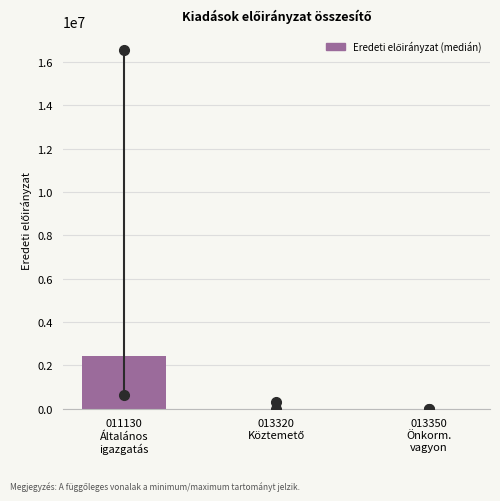

What is the maximum value shown in the chart?

2412066